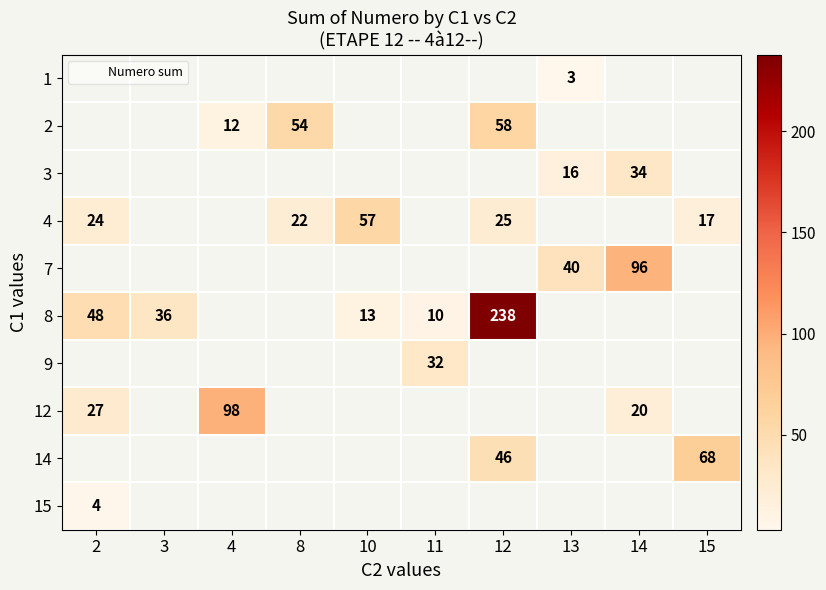

At which label does 4 reach its peak?

10